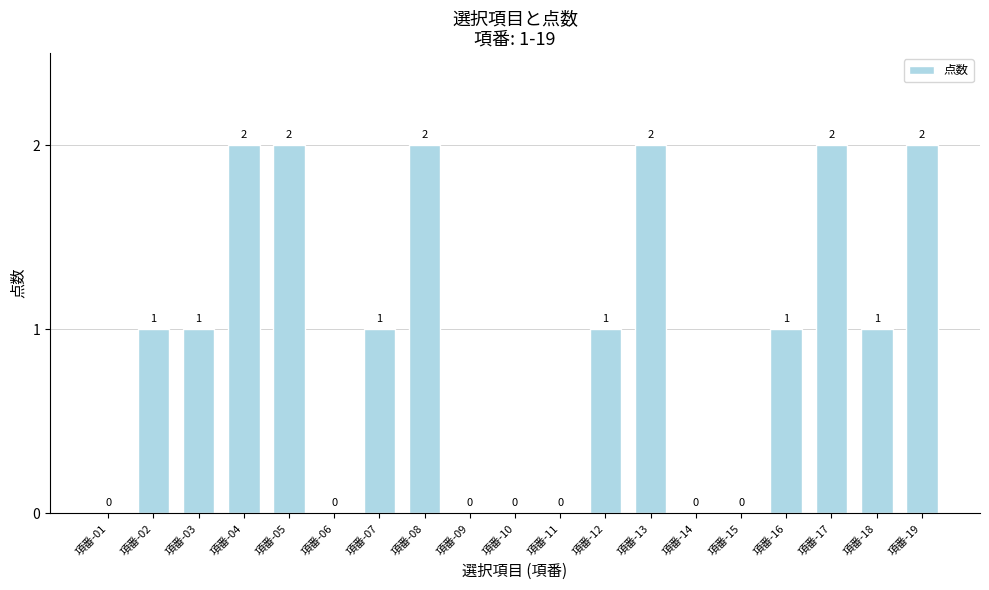

What is the change in value from 項番-07 to 項番-11?

-1